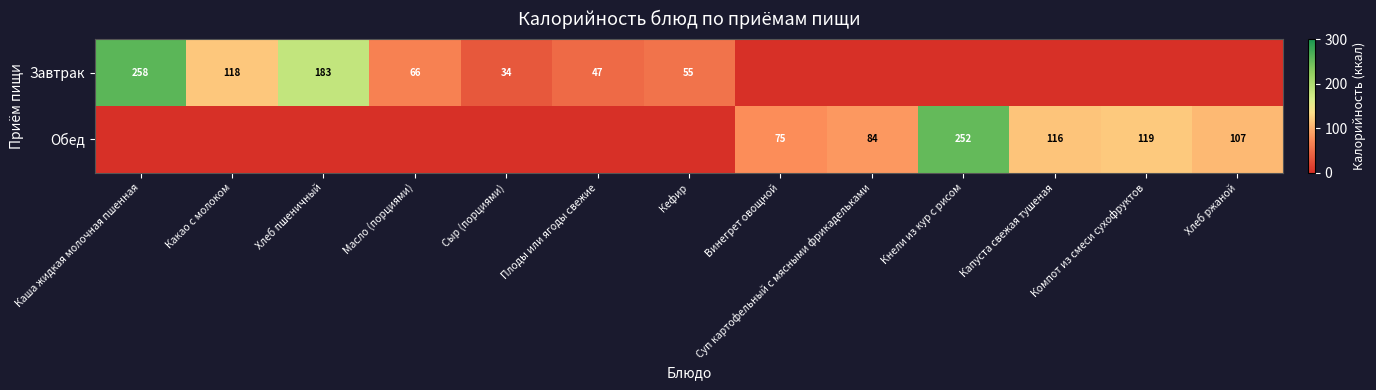

The Обед series shows 75 at Винегрет овощной. True or false?

True